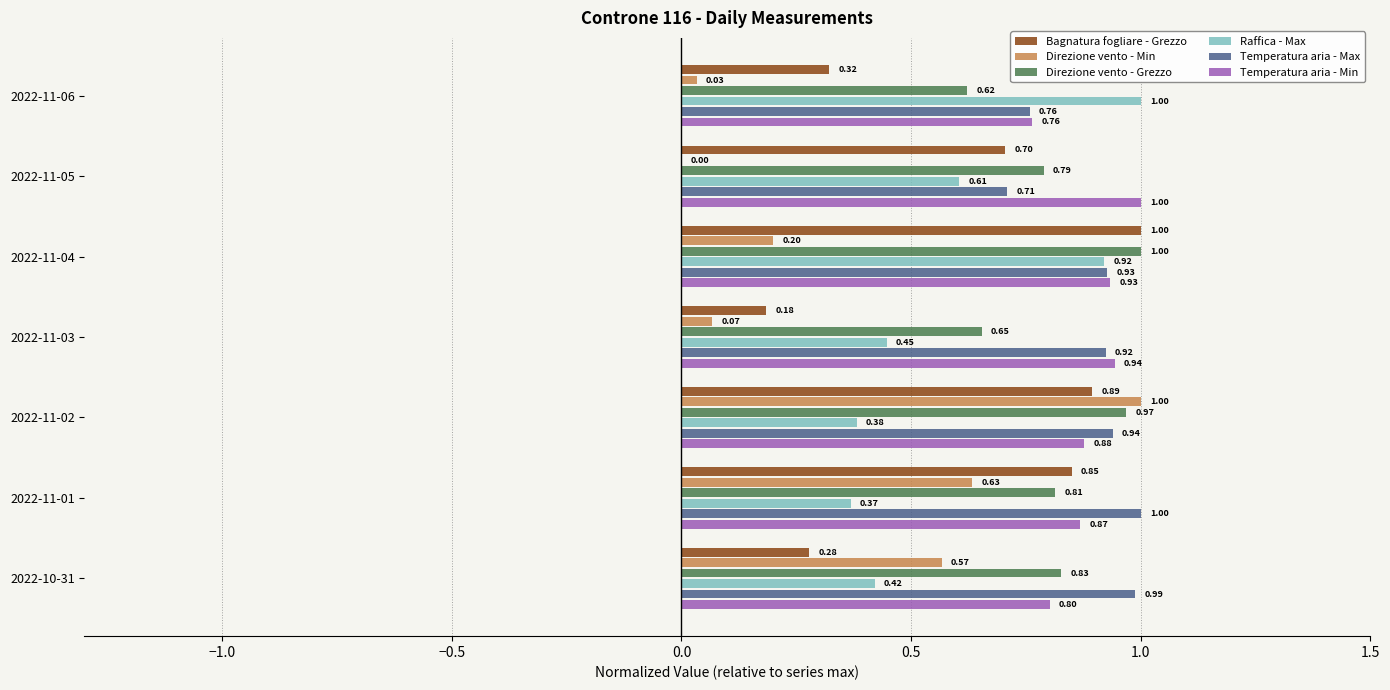

What is the total value across all series at 2022-11-01?

4.5